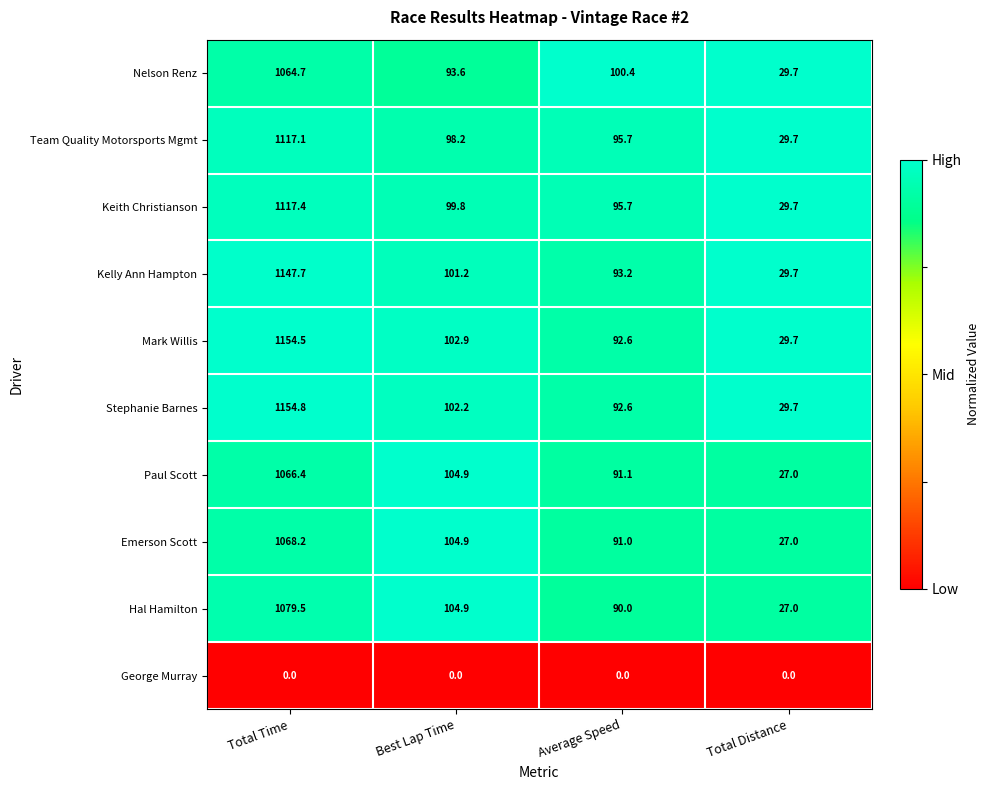

What is the maximum value shown in the chart?

1154.8